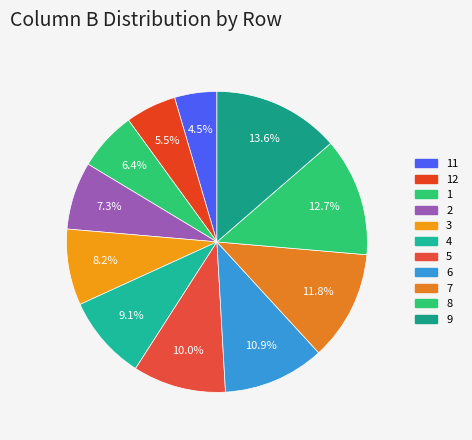

How many segments does this pie chart have?

11